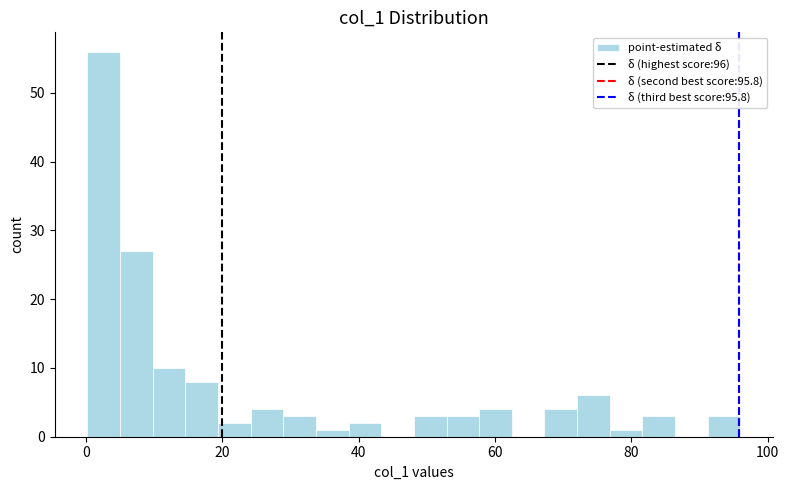

Read against the x-axis, roughly where is the centre of the tallest bar?

2